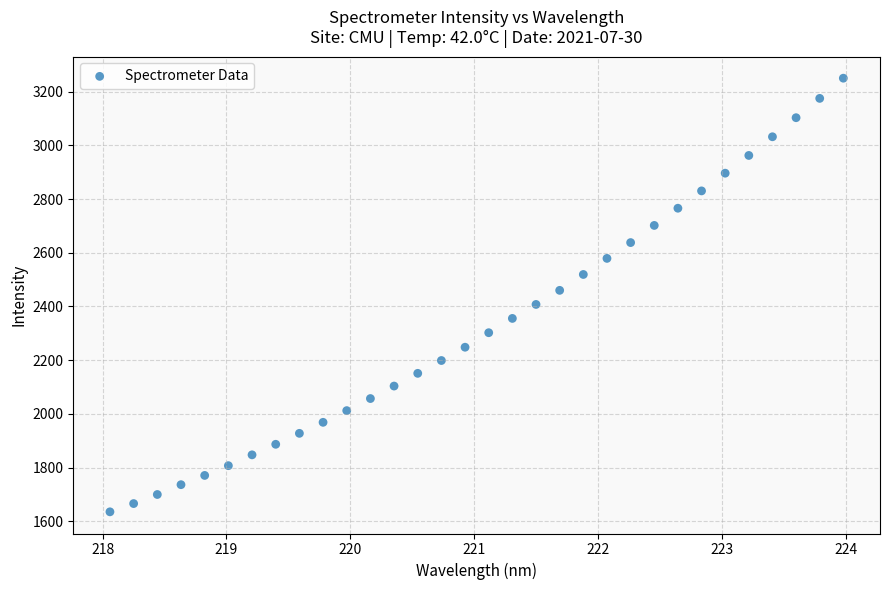

What is the range of X values (max minus min)?

5.9